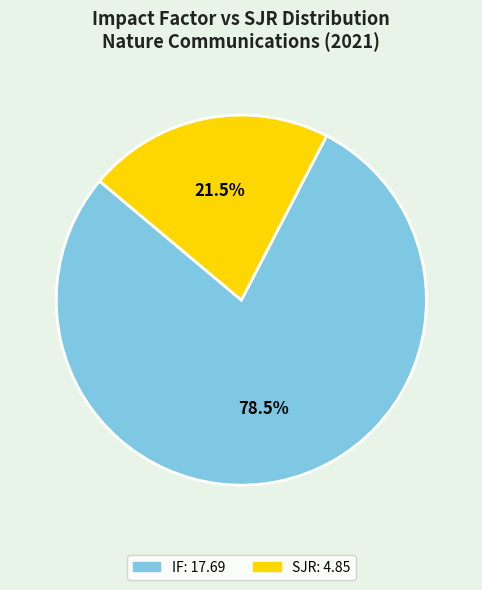

Is there any slice that represents more than half of the pie?

Yes